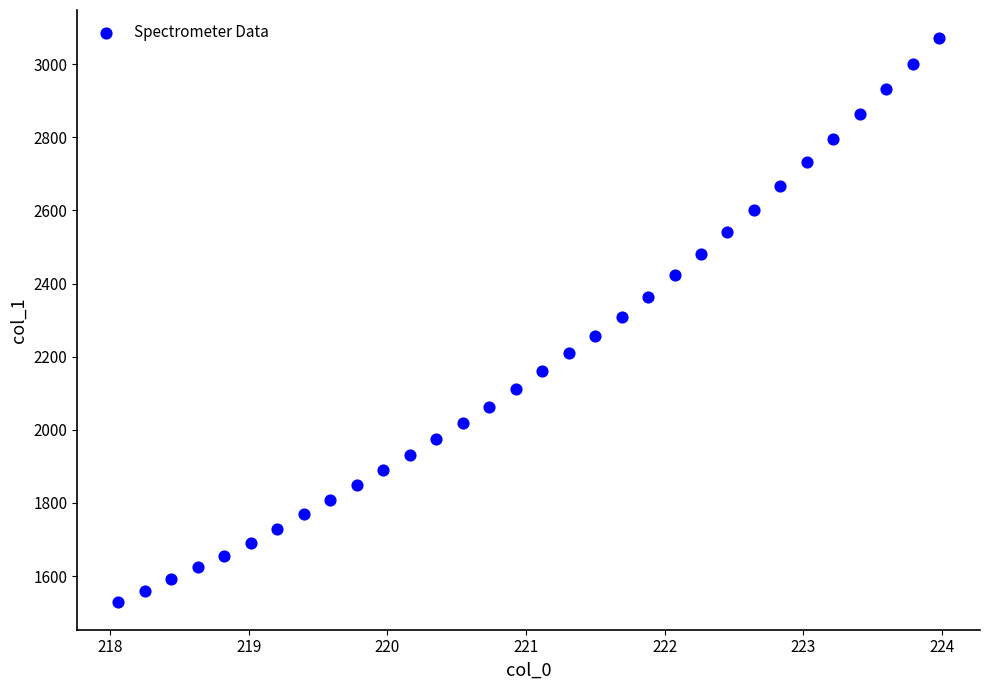

What is the range of Y values (max minus min)?

1540.4